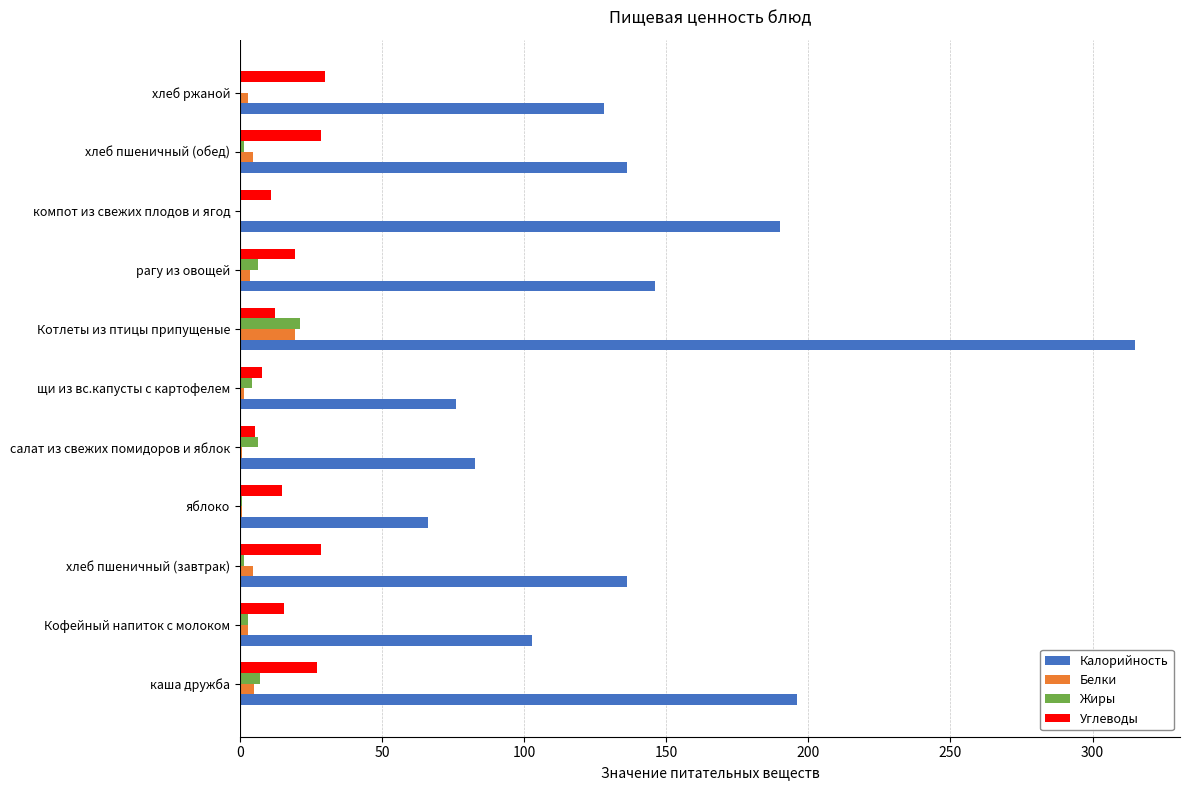

What are all the series names shown in the legend?

Калорийность, Белки, Жиры, Углеводы